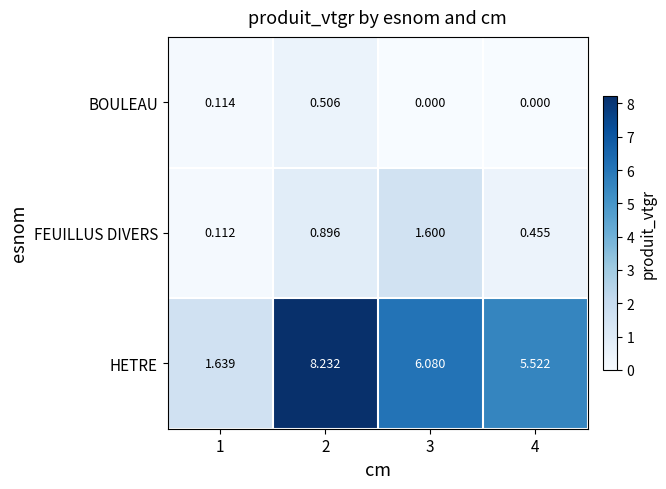

Which series changed the most between 1 and 4?

HETRE